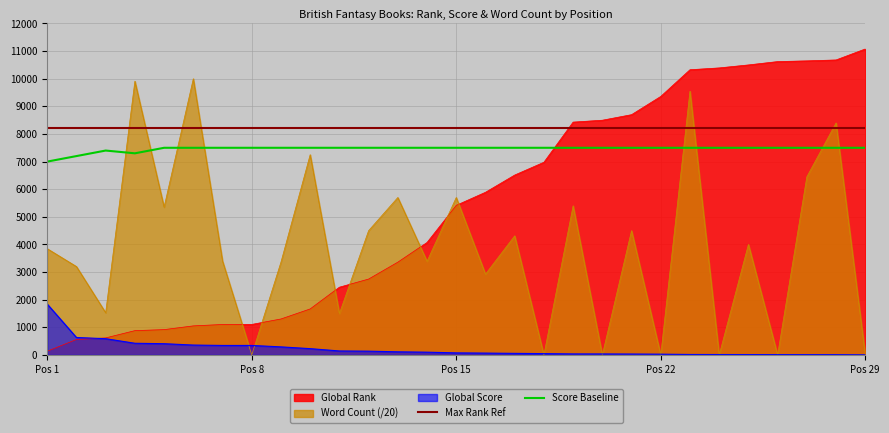

Does the chart have visible grid lines?

Yes